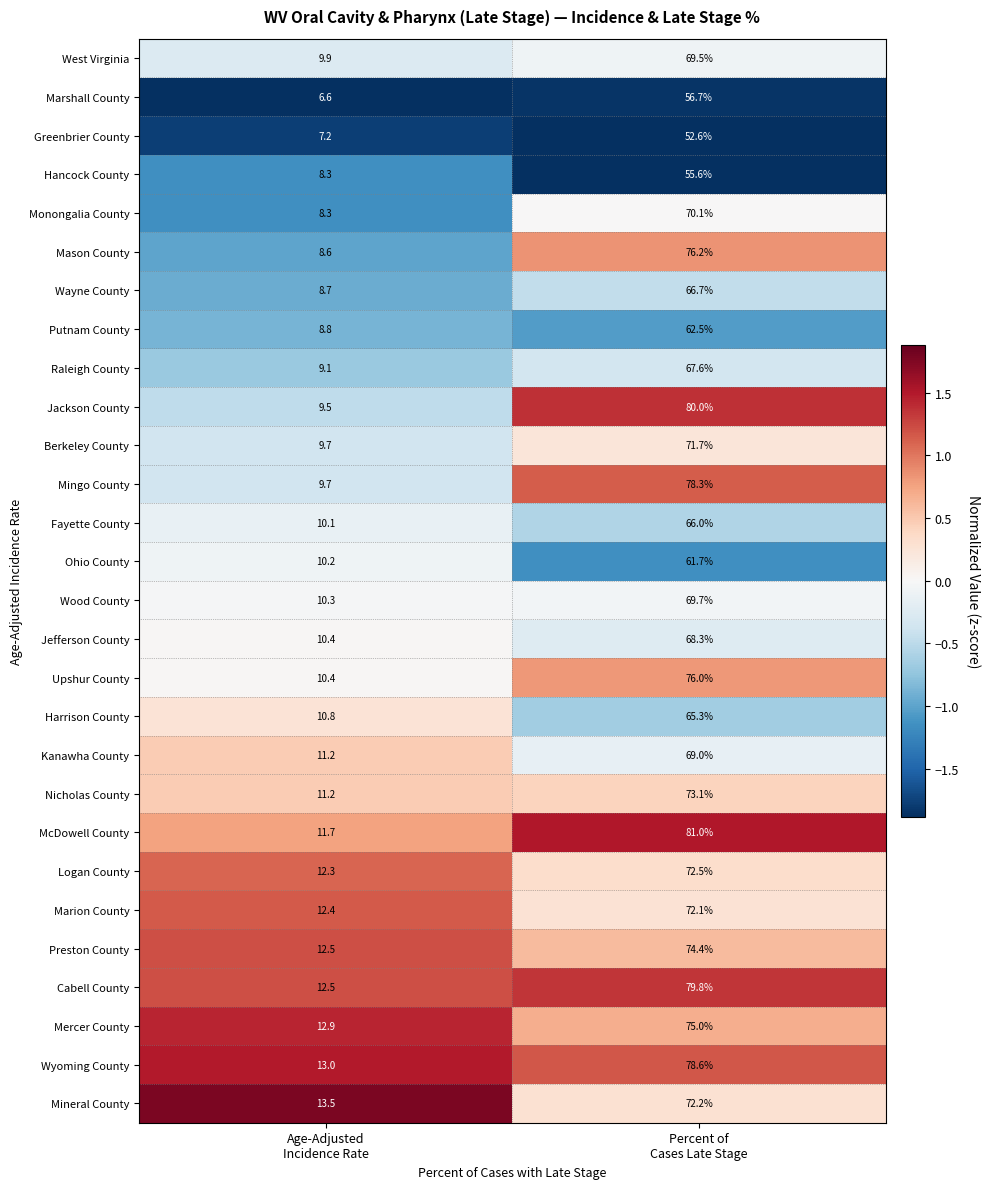

How many distinct data groups are displayed?

28